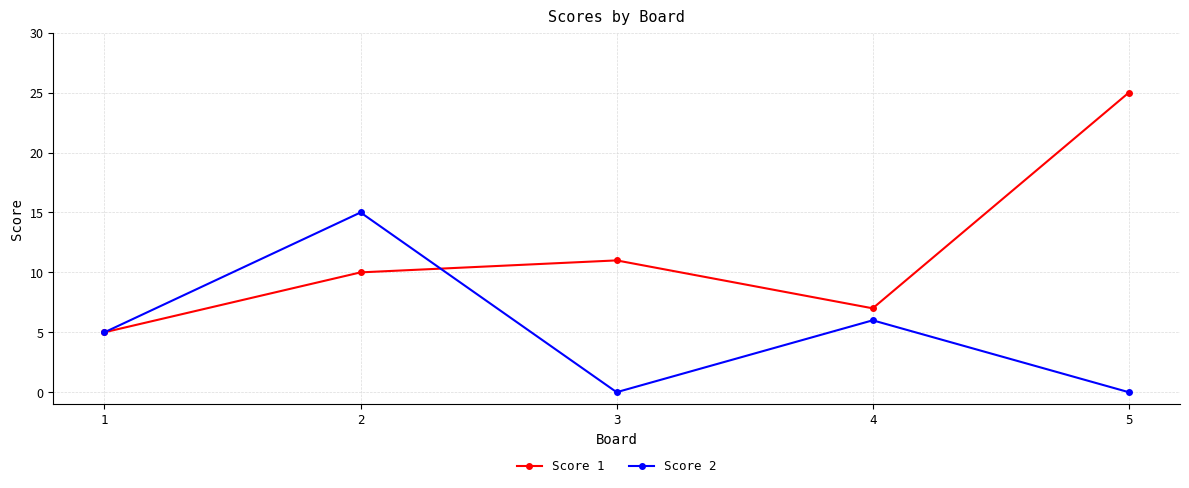

Which series has the largest total across all categories?

Score 1